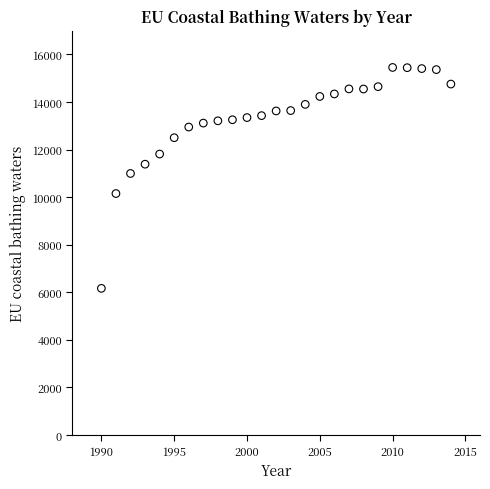

What is the range of X values (max minus min)?

24